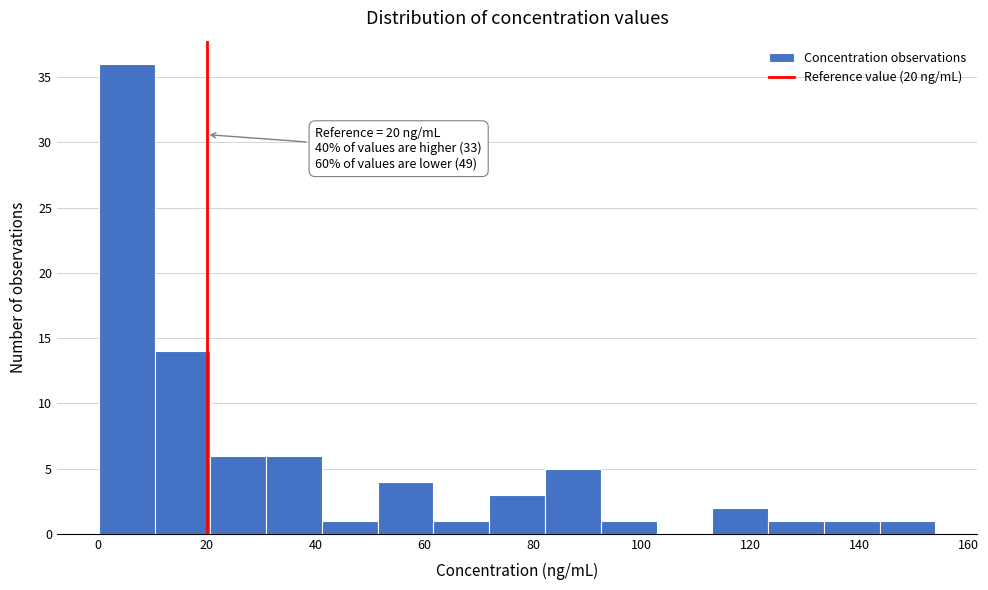

Which range on the x-axis has the tallest bar?

0 to 10